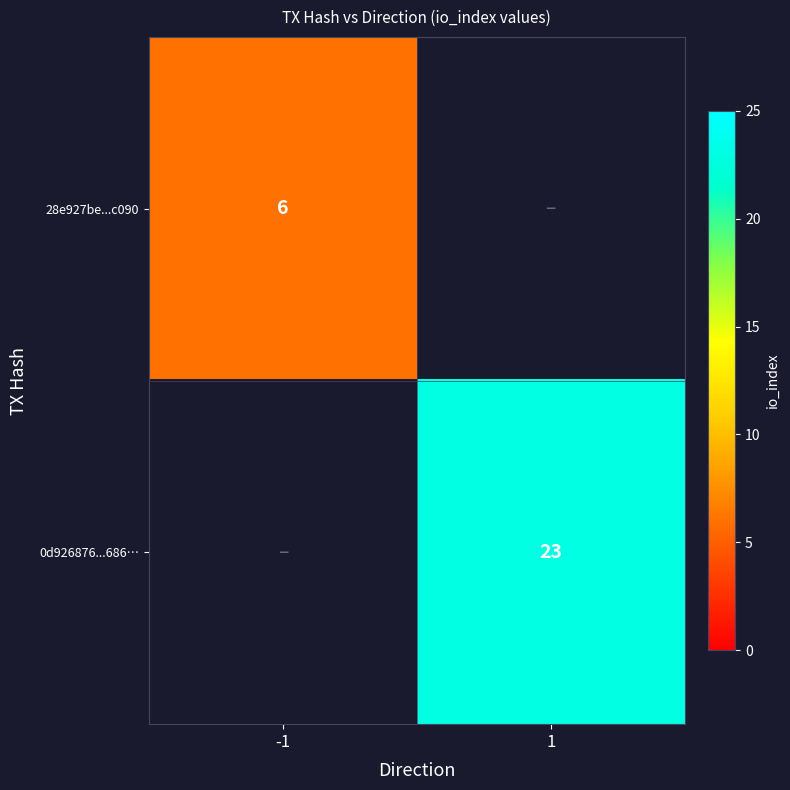

At which category does the chart reach its peak across all series?

1